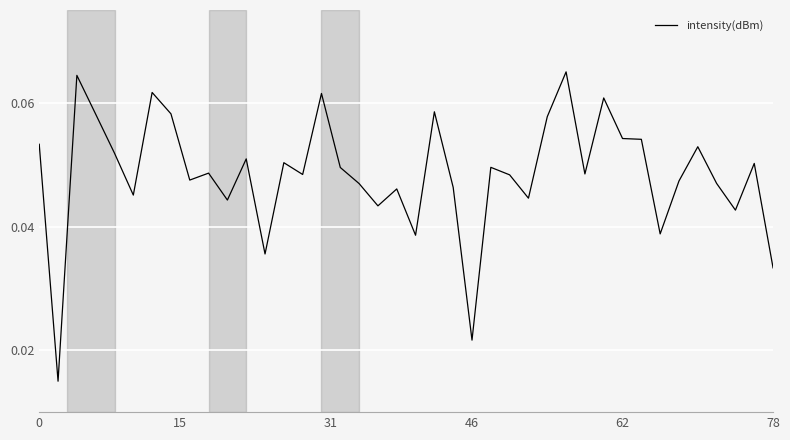

True or false: there are more than 0 points higher than both neighbors.

True